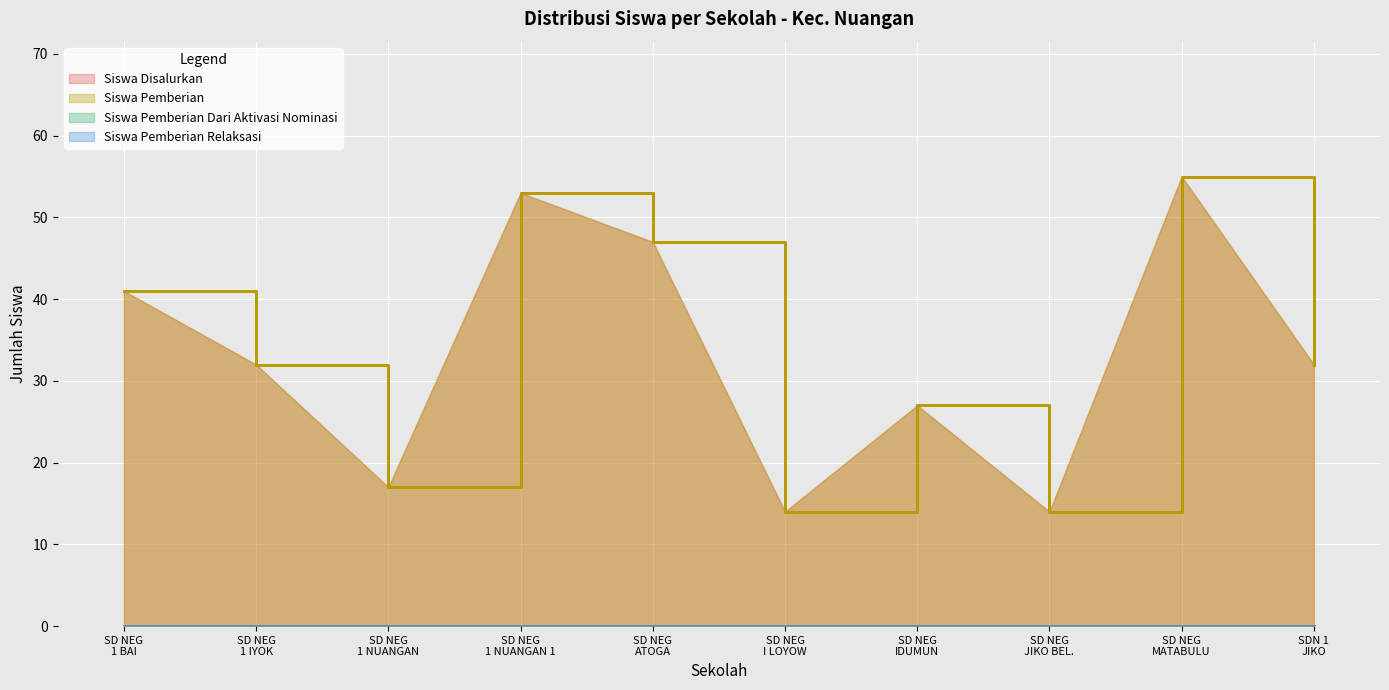

List the series in order of their peak value, highest first.

Siswa Disalurkan, Siswa Pemberian